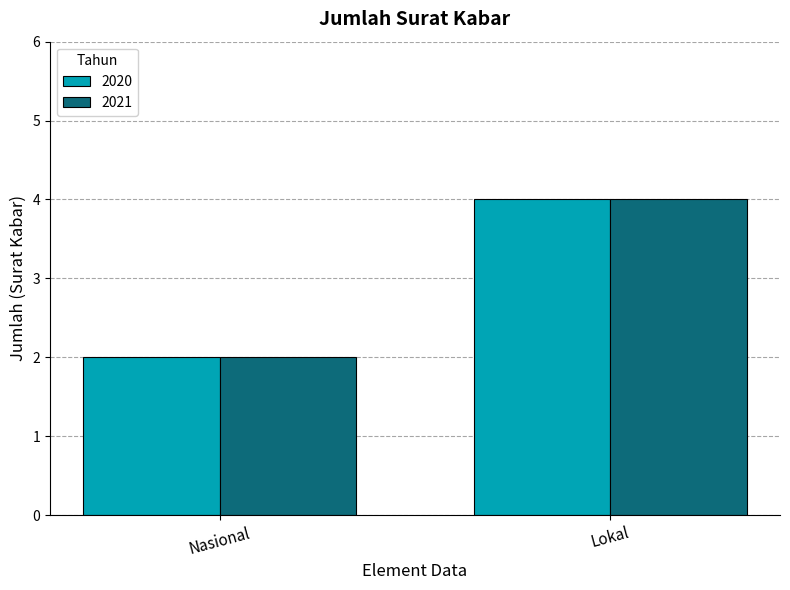

Reading left to right, list all the values displayed in this chart.

2020: 2	4
2021: 2	4